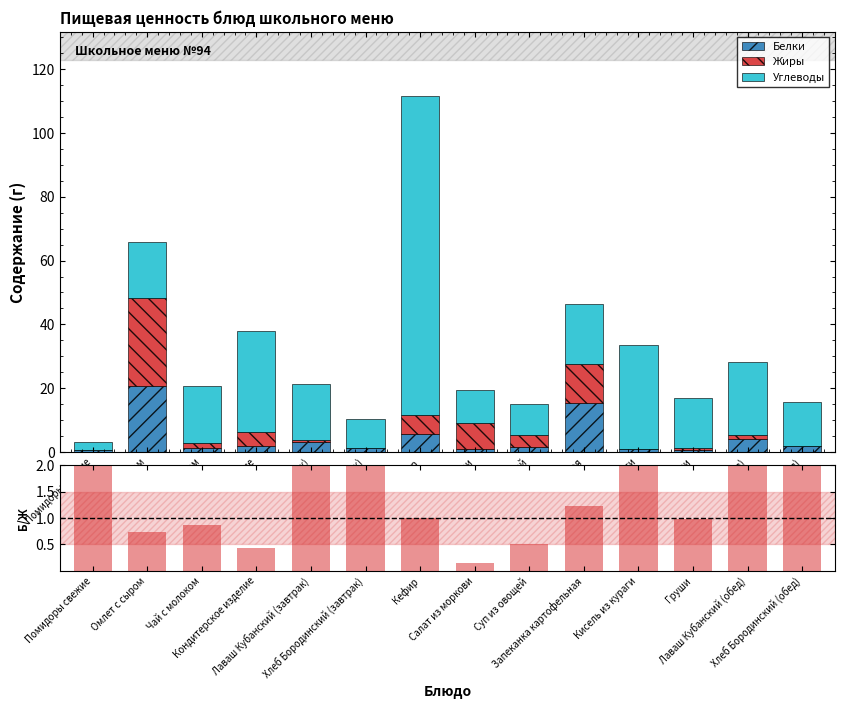

At Груши, list the series in order from smallest to largest.

Белки, Жиры, Белки/Жиры, Углеводы